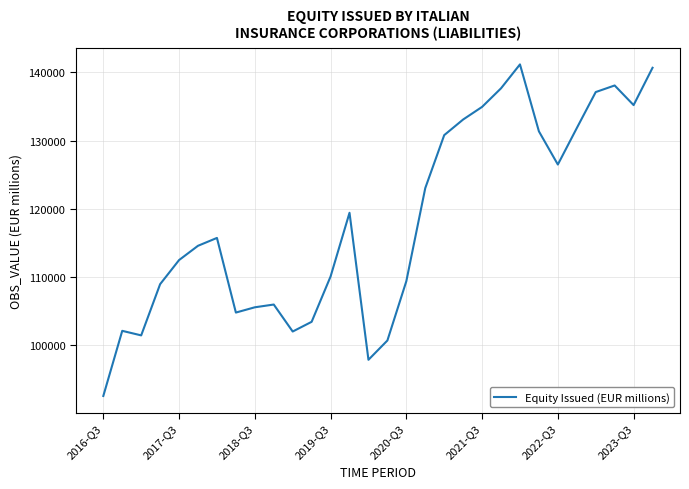

What is the greatest value displayed?

141184